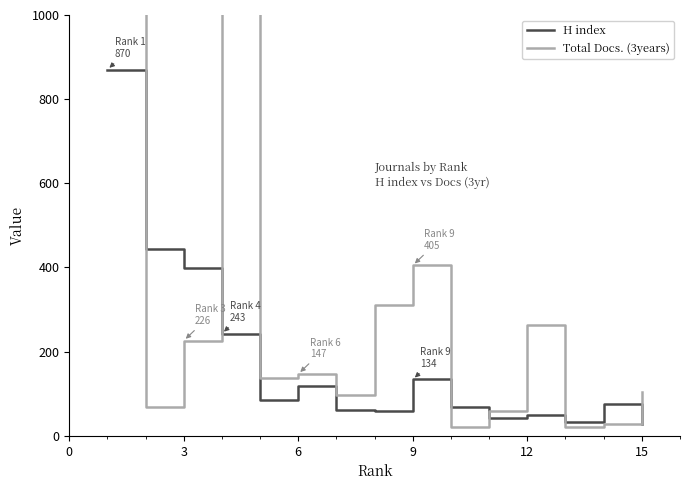

What is the sum of the H index values at 15 and 6?

147